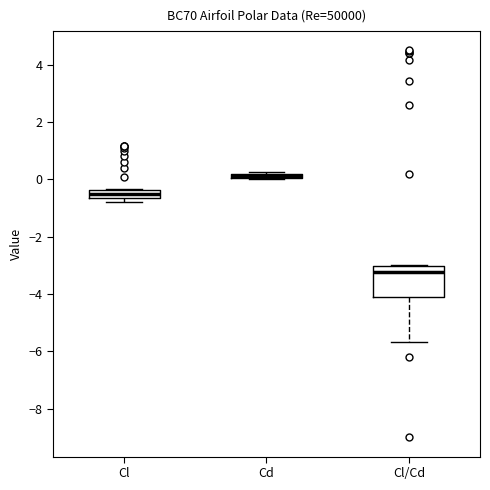

Which box is the tallest, from its lower edge to its upper edge?

Cl/Cd